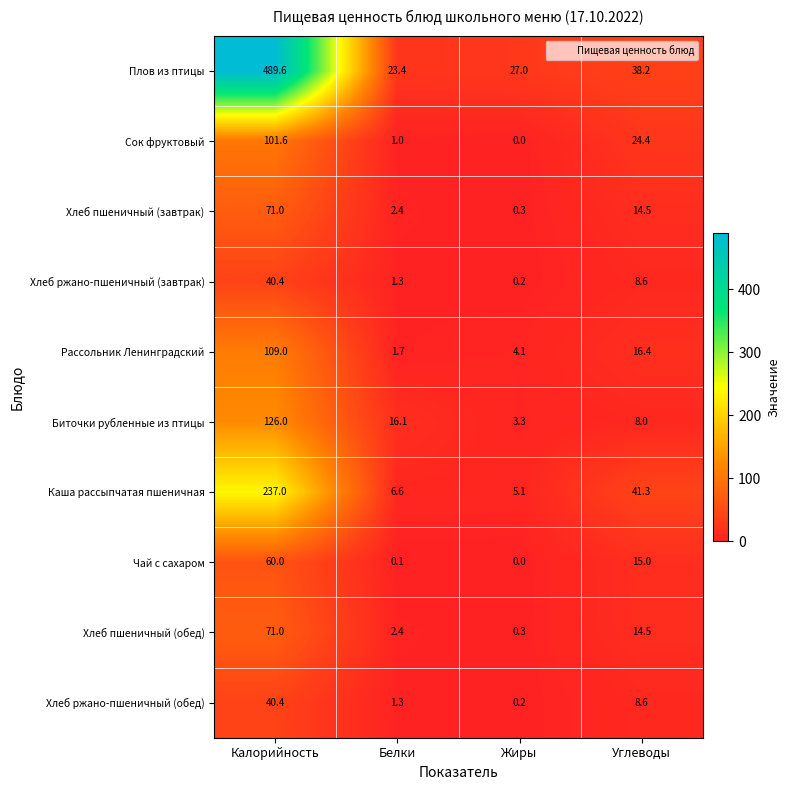

What is the difference between the maximum and minimum values in the Сок фруктовый series?

101.6